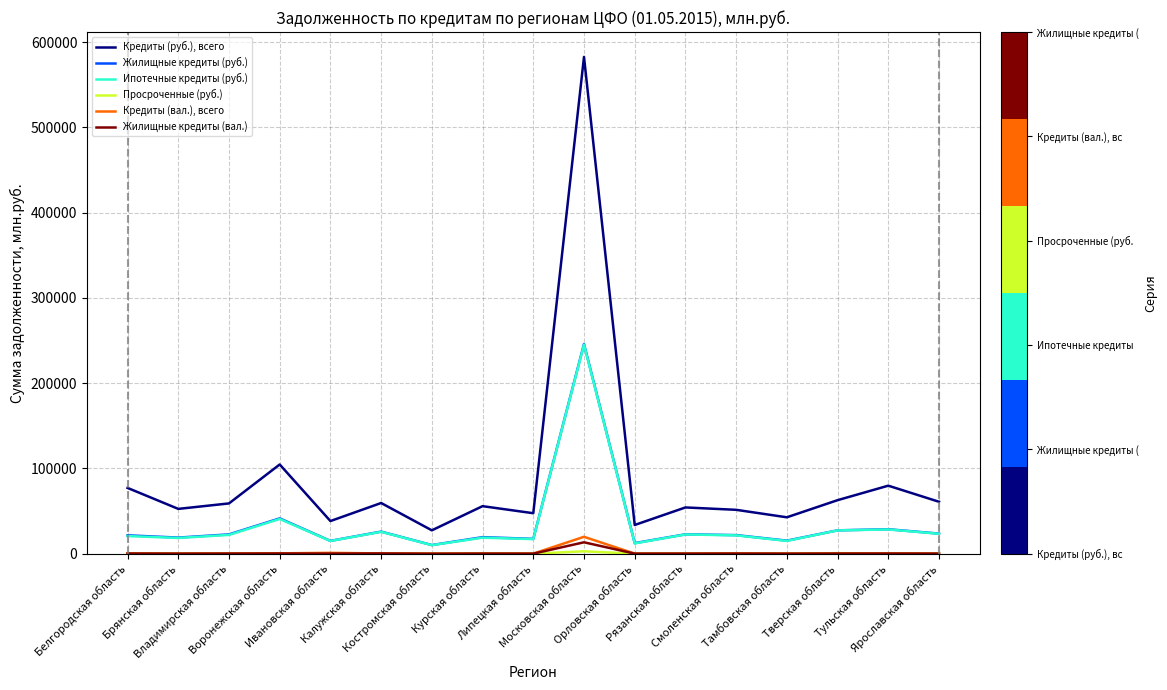

At which category is the sum across all series the highest?

Московская область